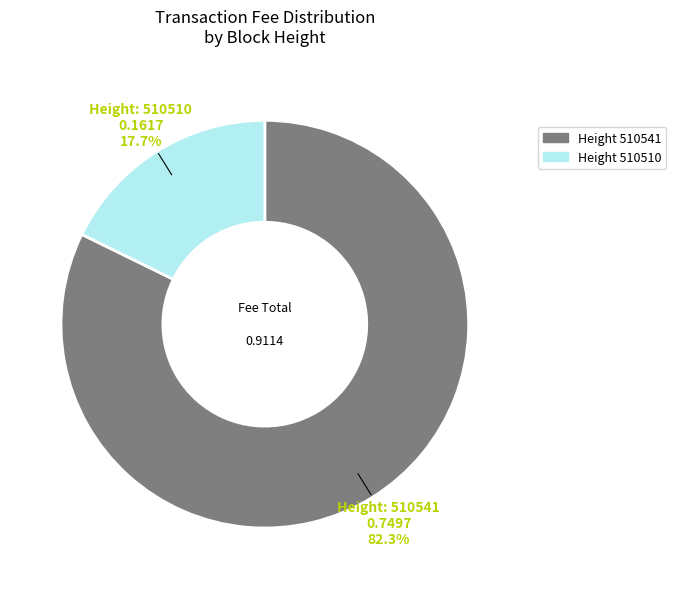

What percentage do Height 510510 and Height 510541 together represent?

100.0%